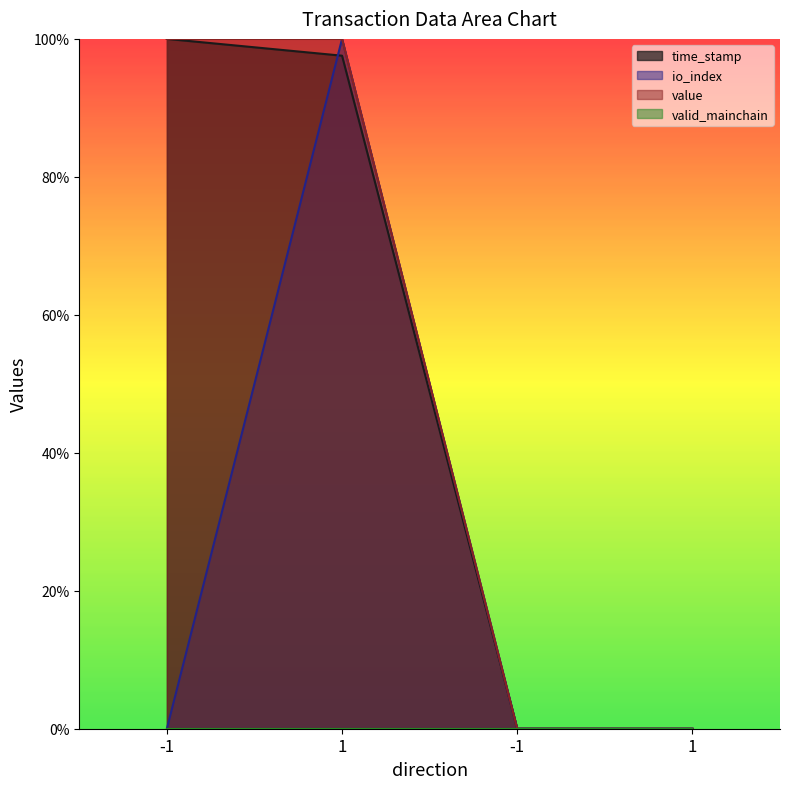

How many categories are shown in the chart?

4